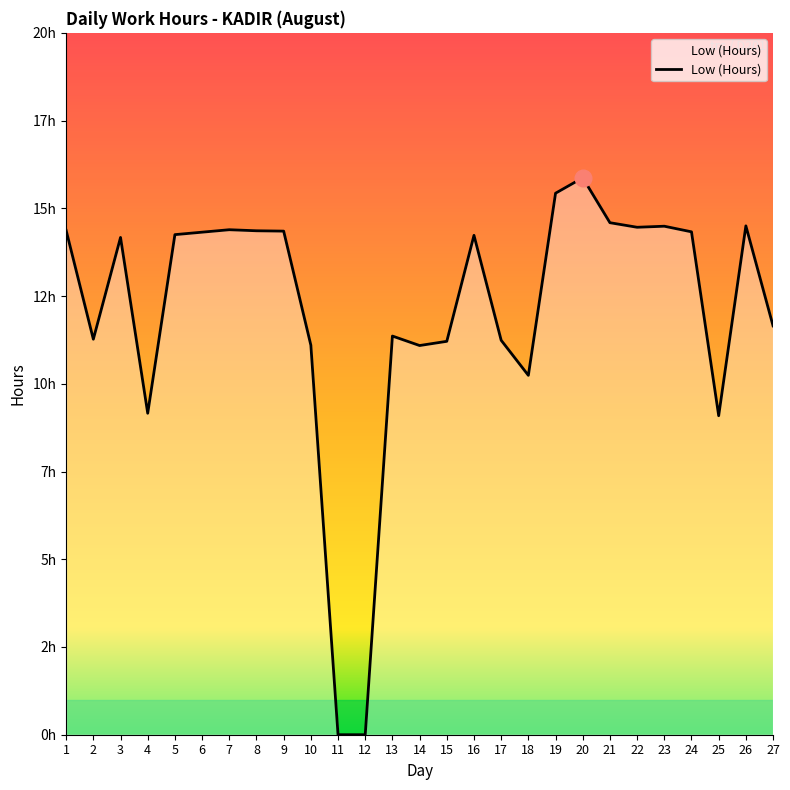

Which label corresponds to the smallest value in the chart?

11